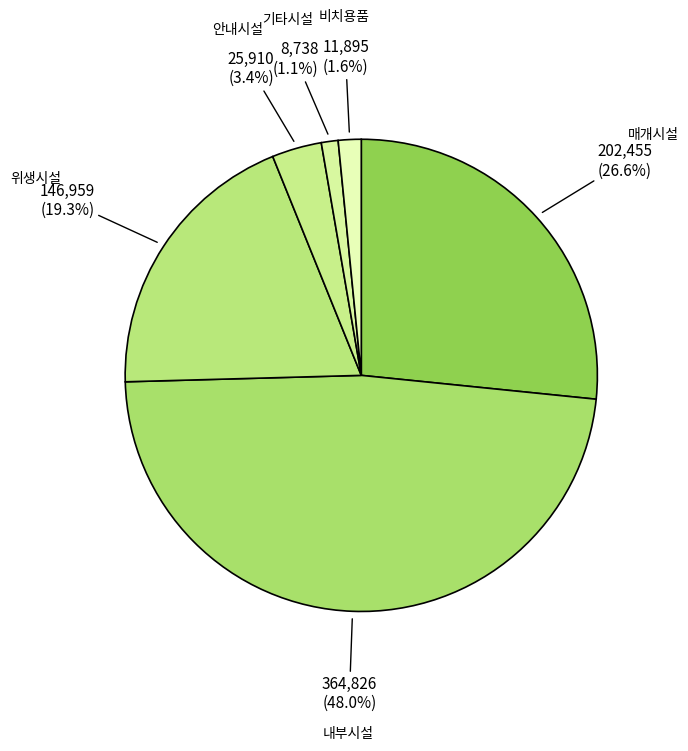

Which category has the biggest portion of the pie?

내부시설